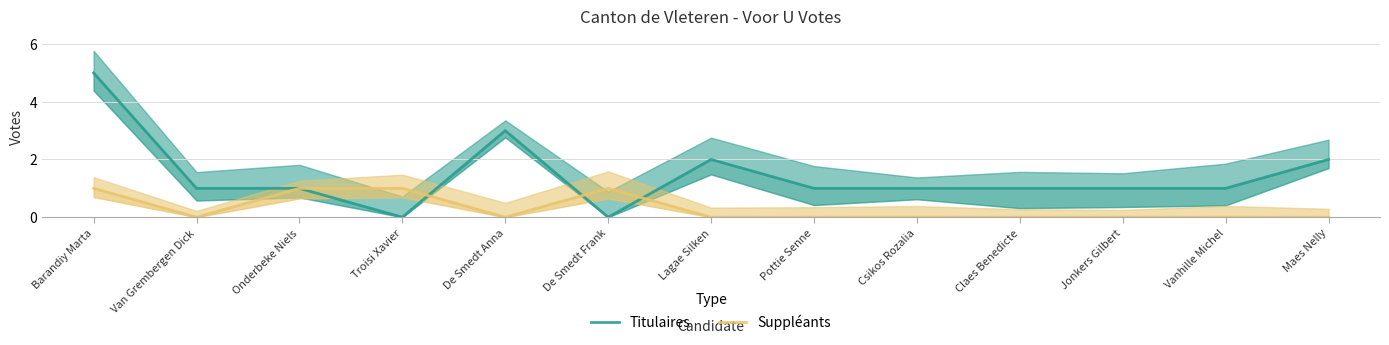

What is the label of the 9th point from the right?

De Smedt Anna